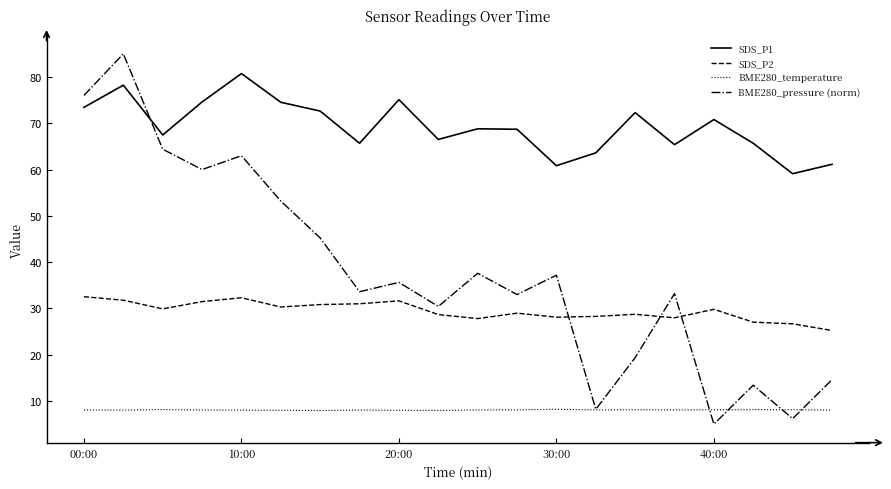

True or false: SDS_P2 and SDS_P1 intersect in this chart.

False